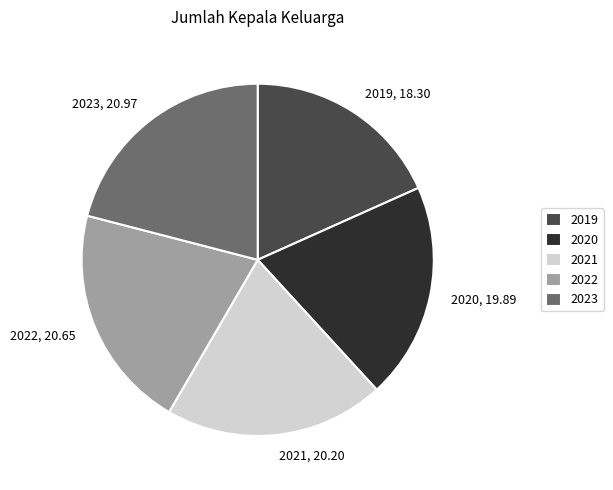

Combined, do 2019 and 2021 account for over 50%?

No